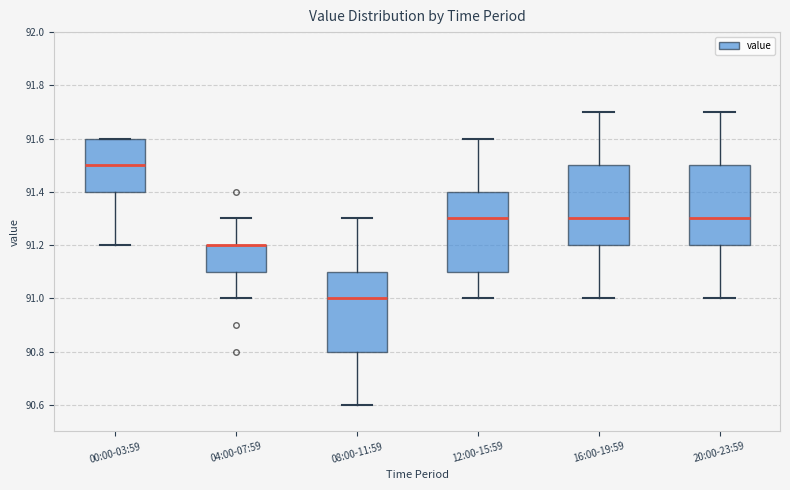

Where is the upper edge of the box for 12:00-15:59 on the y-axis? The values are not printed on the chart, so give them approximately, as read against the axis.

91.4